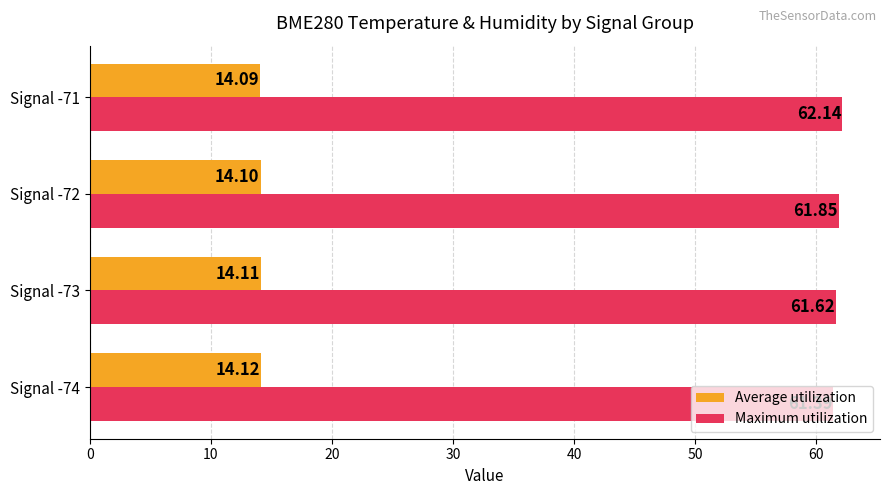

What are all the series names shown in the legend?

Average utilization, Maximum utilization